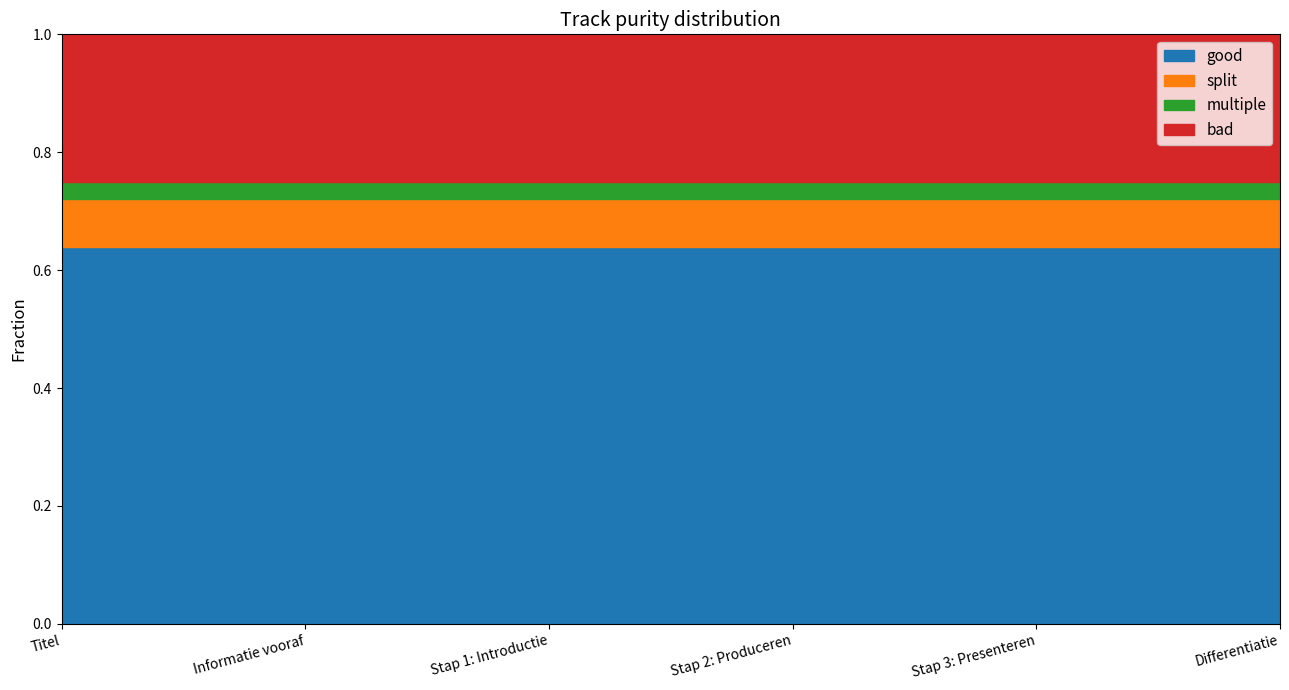

What is the total value across all series at Differentiatie?

1.0